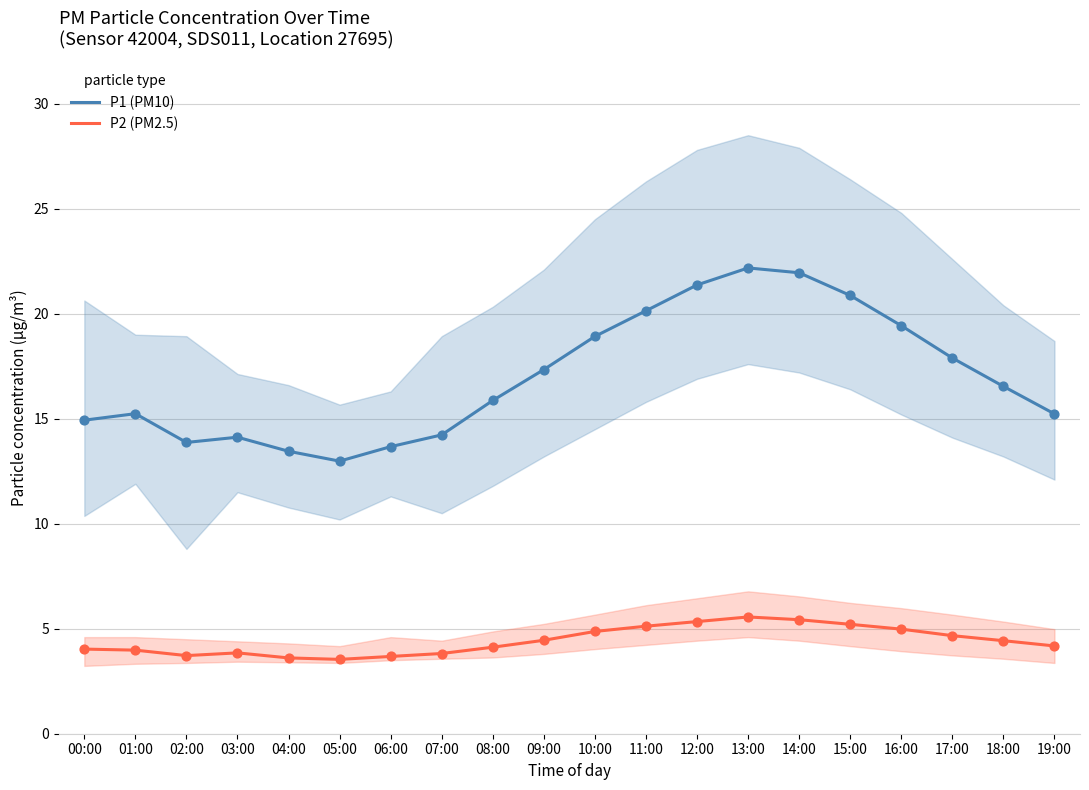

Which series has the largest Y range (max minus min)?

P1 (PM10)